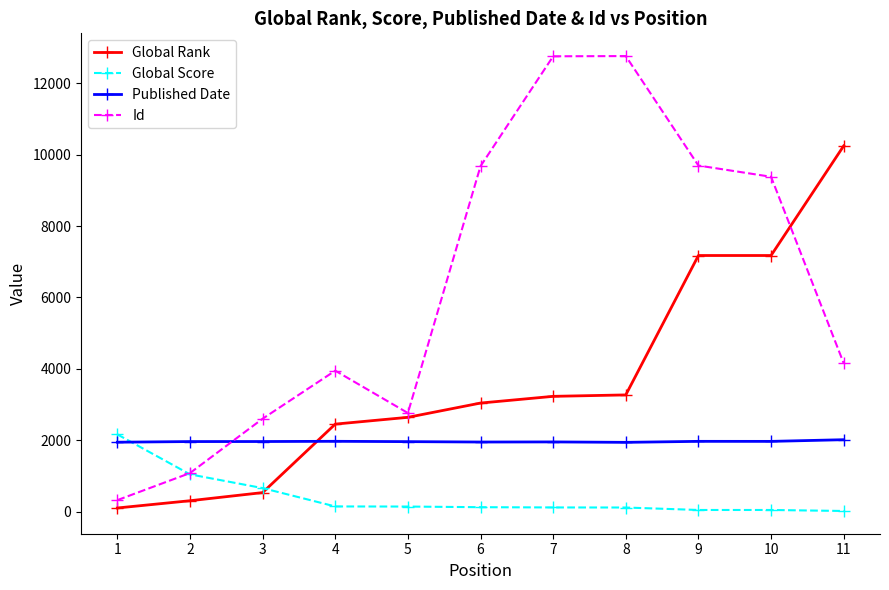

How many times do Published Date and Global Score cross each other?

1